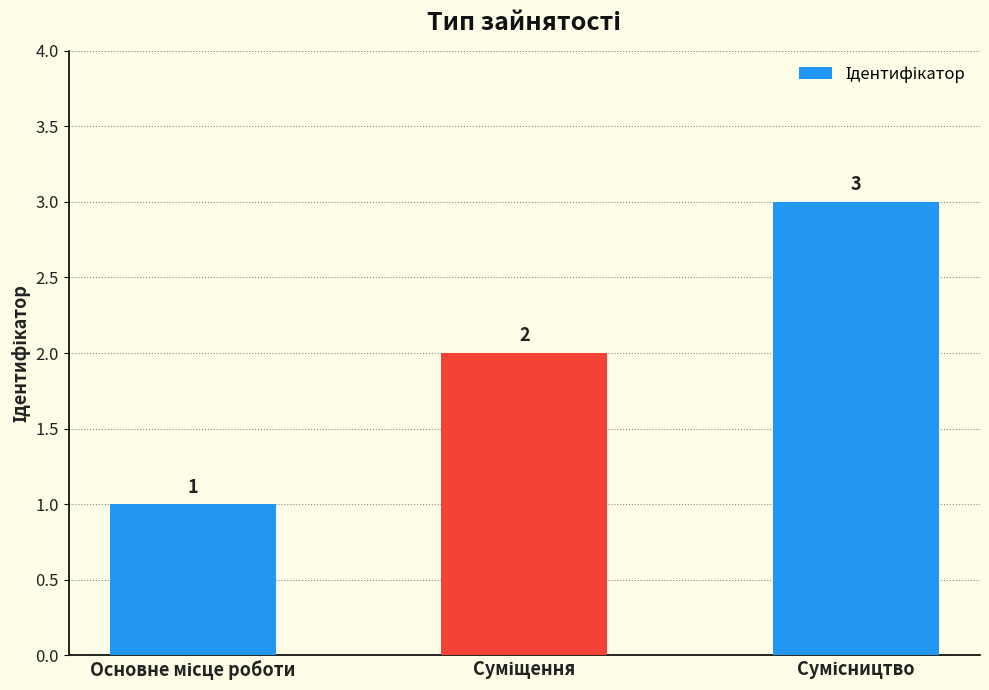

How many series are shown in this chart?

1